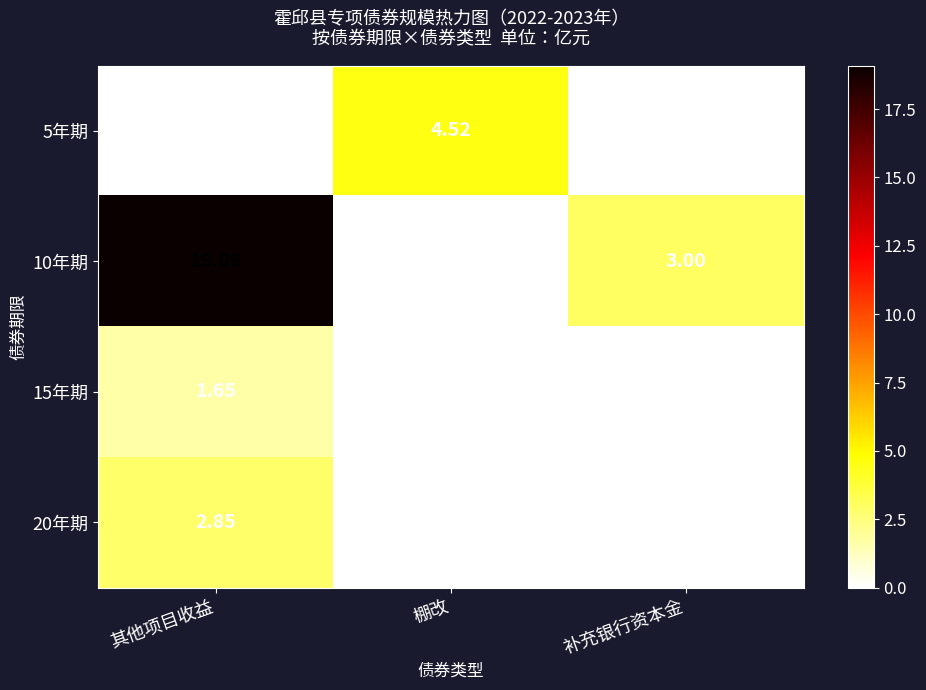

How many distinct data groups are displayed?

4